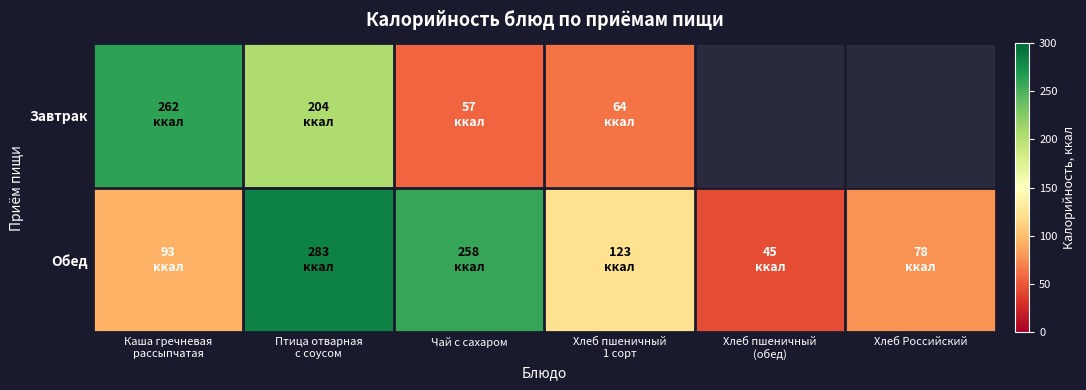

Is it true that Обед equals 78.0 at Хлеб Российский?

True